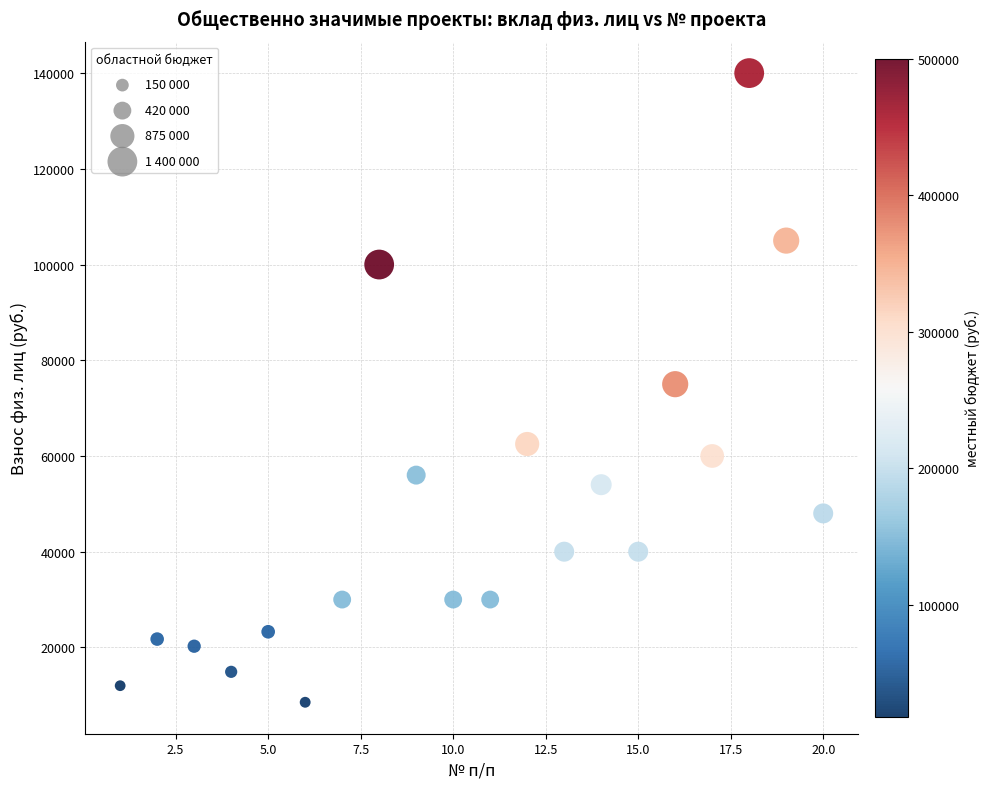

What is the range of Y values (max minus min)?

131461.8